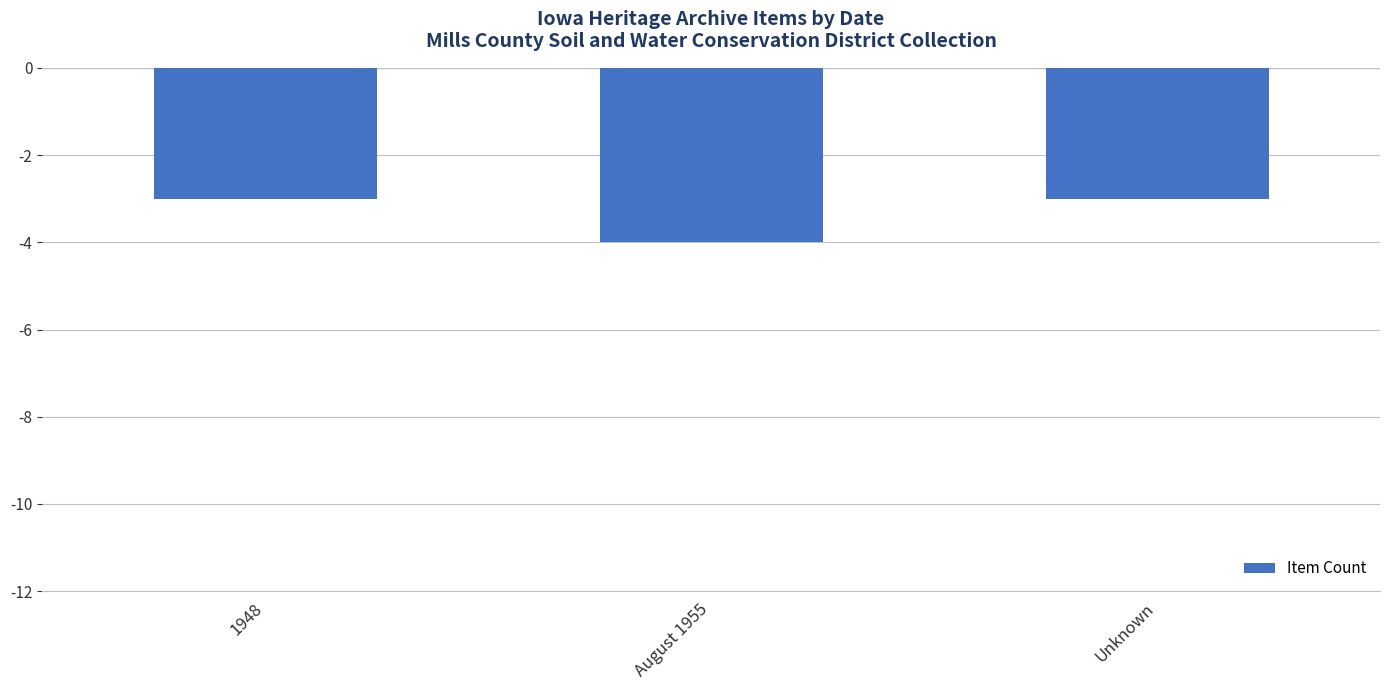

Count the values in the range -4 to -3.

3